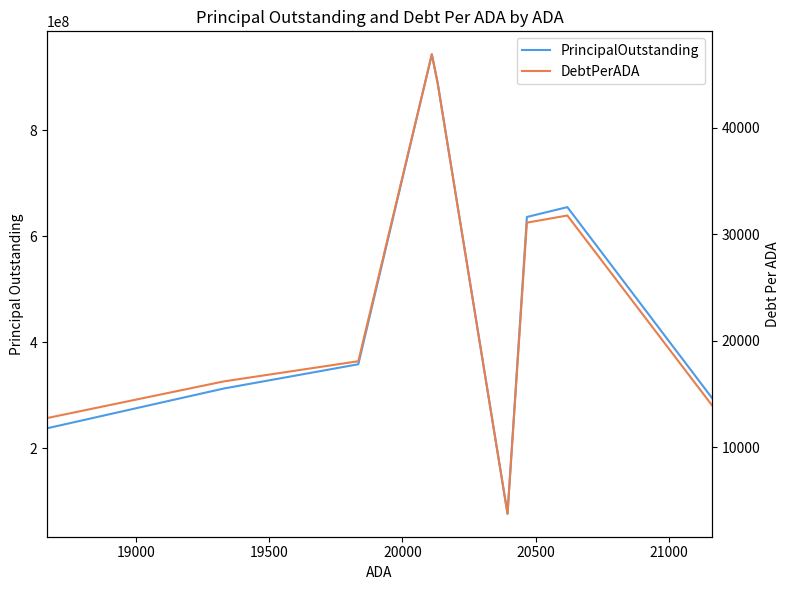

True or false: PrincipalOutstanding and DebtPerADA intersect in this chart.

False